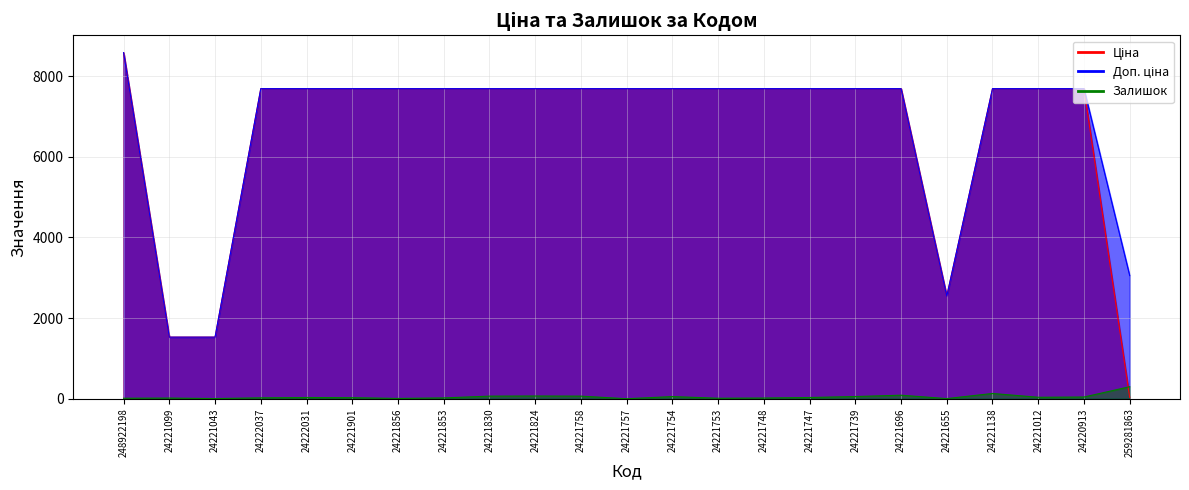

What is the sum of the Ціна values at 24221754 and 24221901?

15376.0